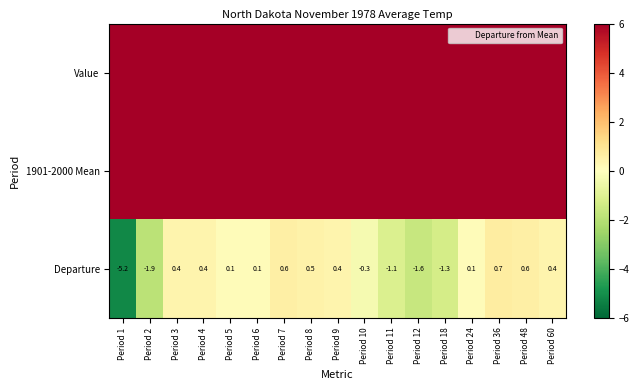

At which label is Departure closest to -2?

Period 2